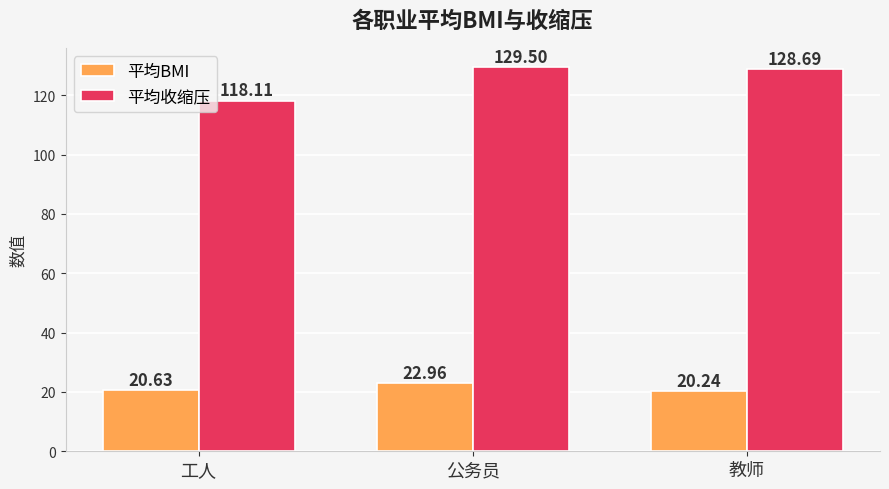

Reading left to right, extract all data points from this chart.

平均BMI: 工人=20.6	公务员=23.0	教师=20.2
平均收缩压: 工人=118.1	公务员=129.5	教师=128.7